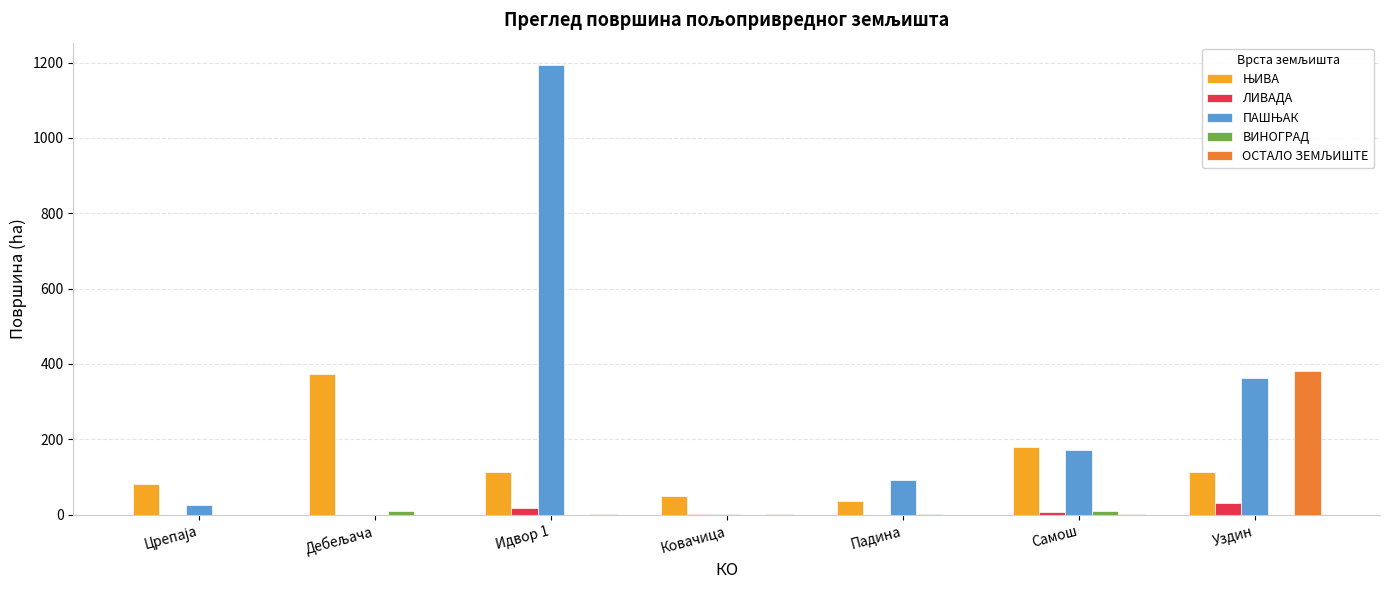

At which category is the sum across all series the highest?

Идвор 1